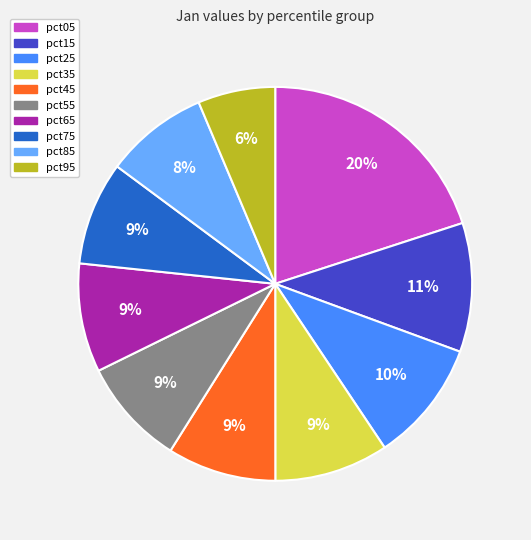

To the nearest percent, what is the average slice percentage?

10%